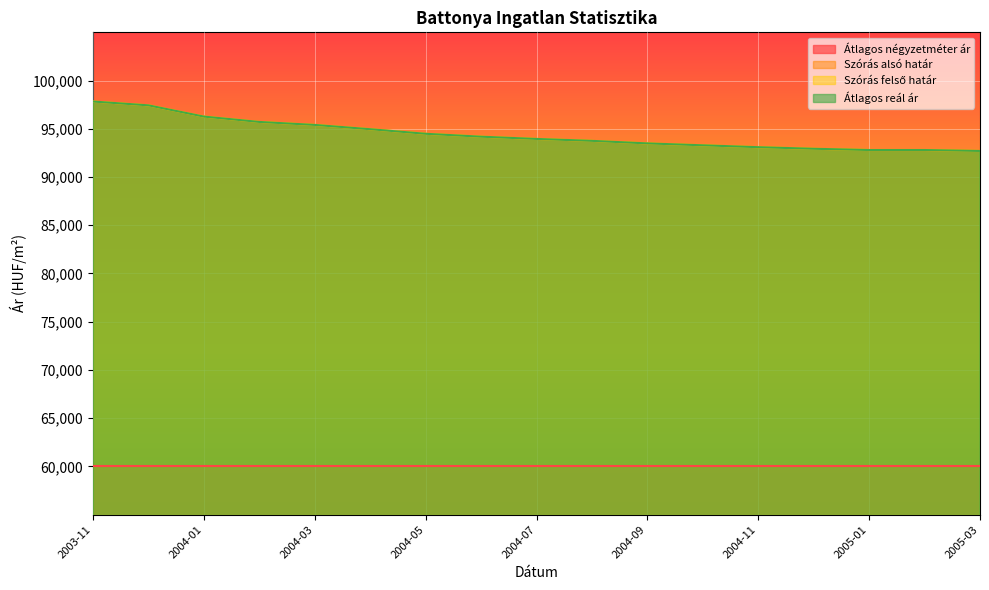

Read the Szórás alsó határ value at 2004-04.

94957